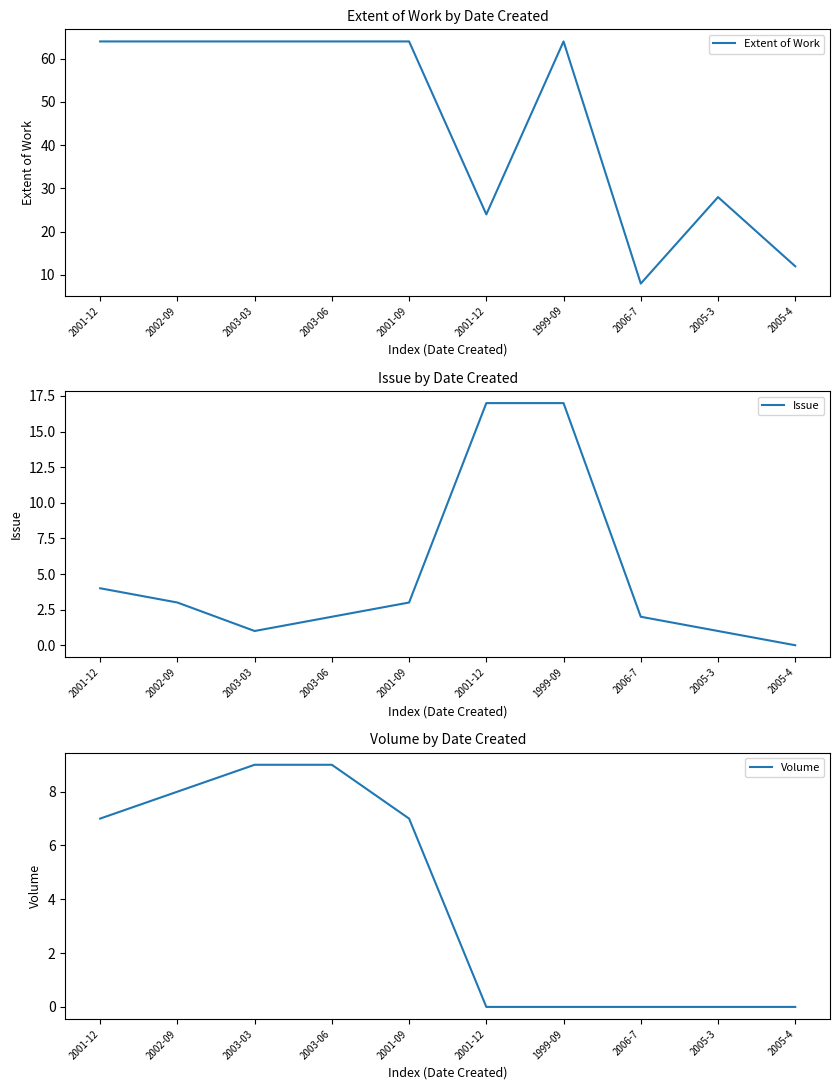

Reading left to right, what are all the values shown in this chart?

Extent of Work: 64	64	64	64	64	24	64	8	28	12
Issue: 4	3	1	2	3	17	17	2	1	0
Volume: 7	8	9	9	7	0	0	0	0	0